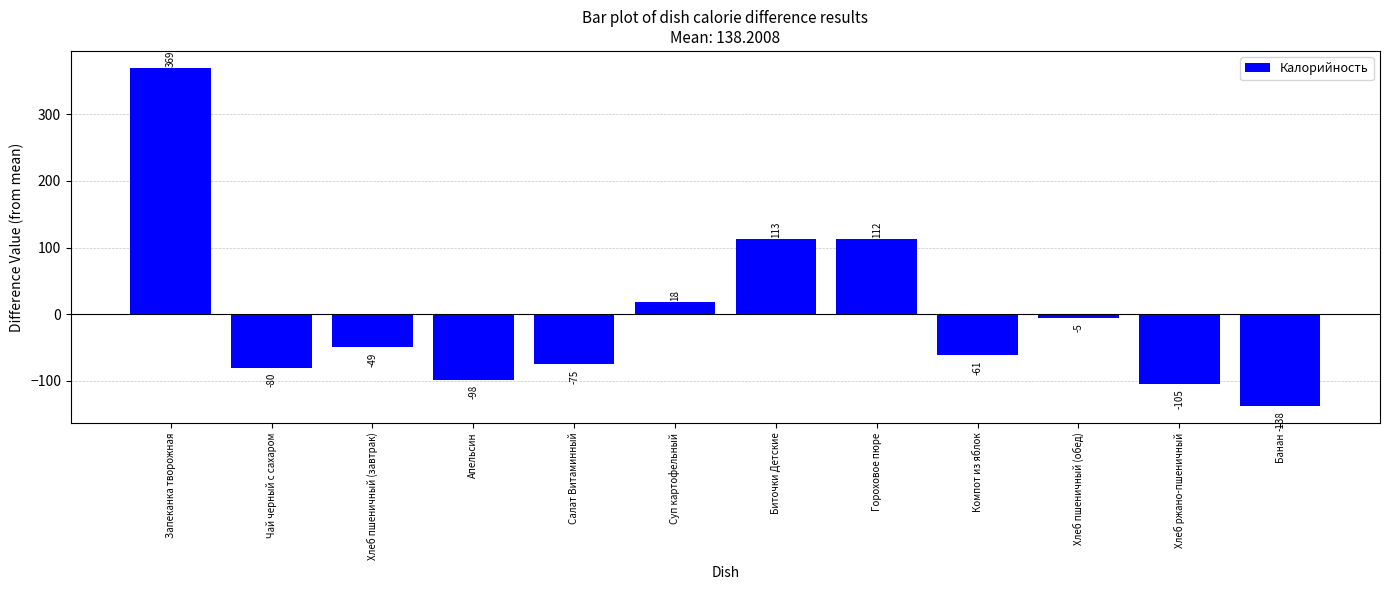

How many series are shown in this chart?

1